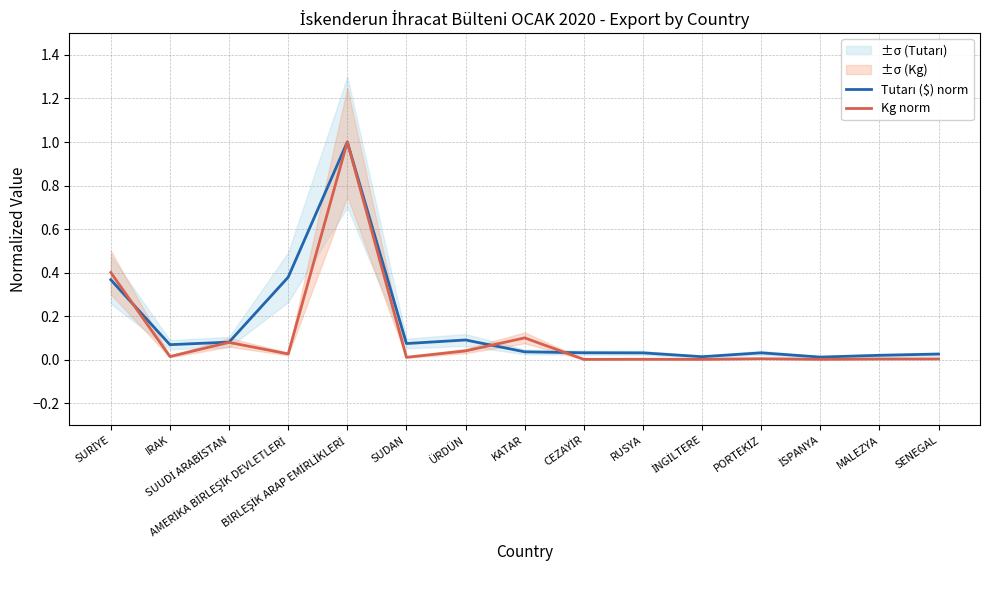

How many times do Kg norm and Tutarı ($) norm cross each other?

3